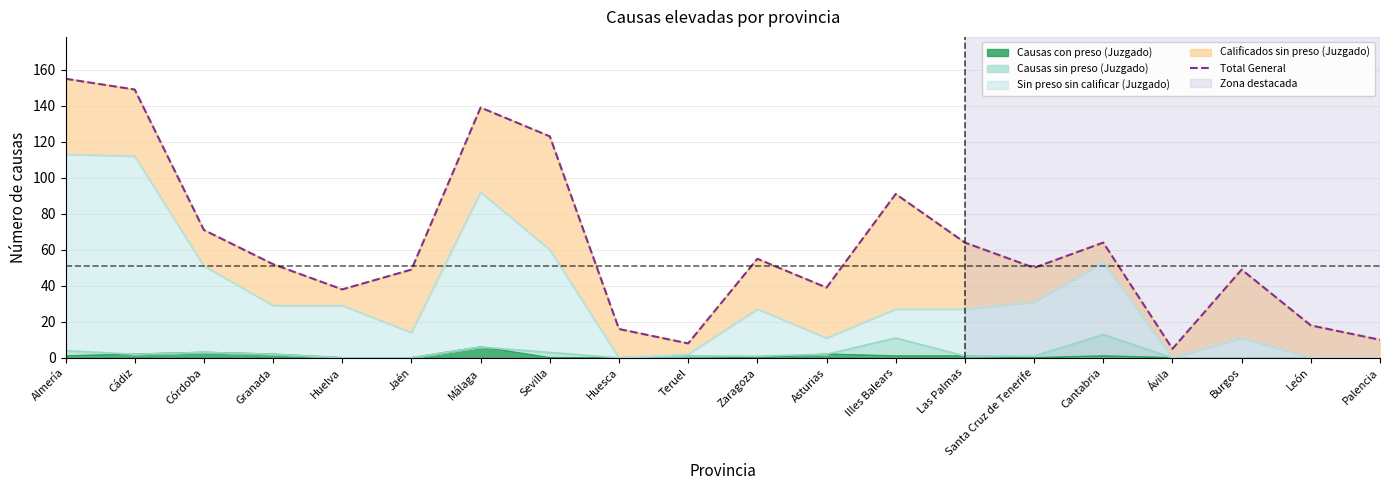

List the labels in order of value, smallest first.

Ávila, Teruel, Palencia, Huesca, León, Huelva, Asturias, Jaén, Burgos, Santa Cruz de Tenerife, Granada, Zaragoza, Las Palmas, Cantabria, Córdoba, Illes Balears, Sevilla, Málaga, Cádiz, Almería